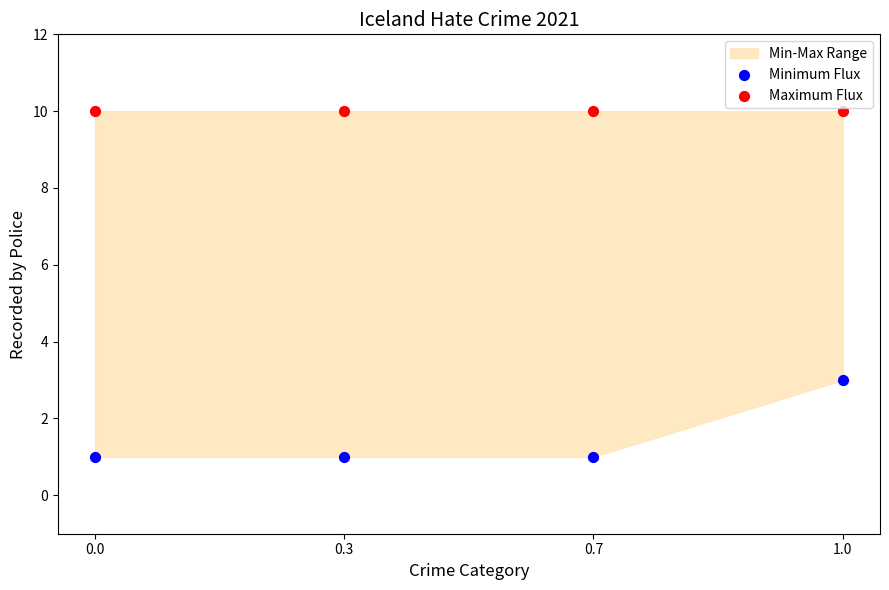

Which series contains the highest Y value?

Maximum Flux